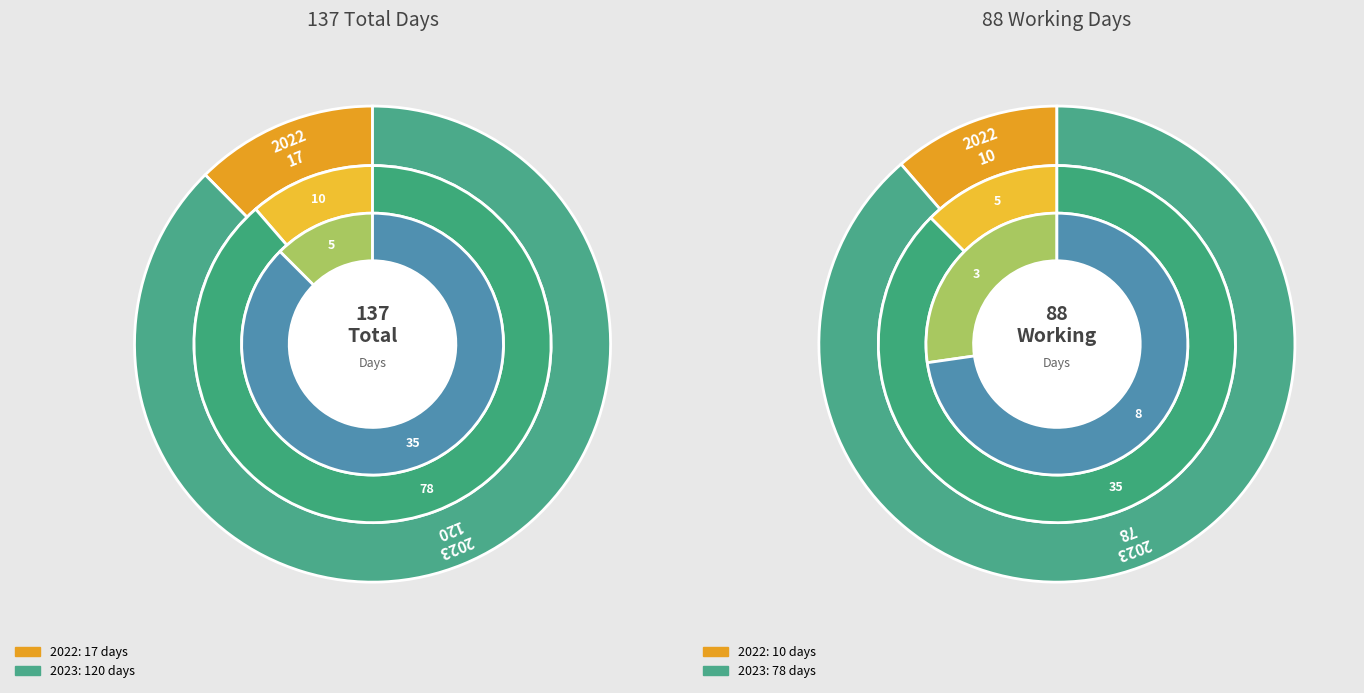

True or false: 2022 accounts for 37% of the total.

False